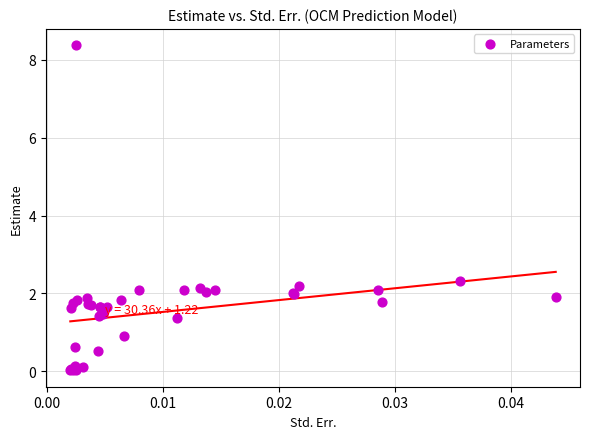

What Y value in the scatter plot is closest to 4?

2.3